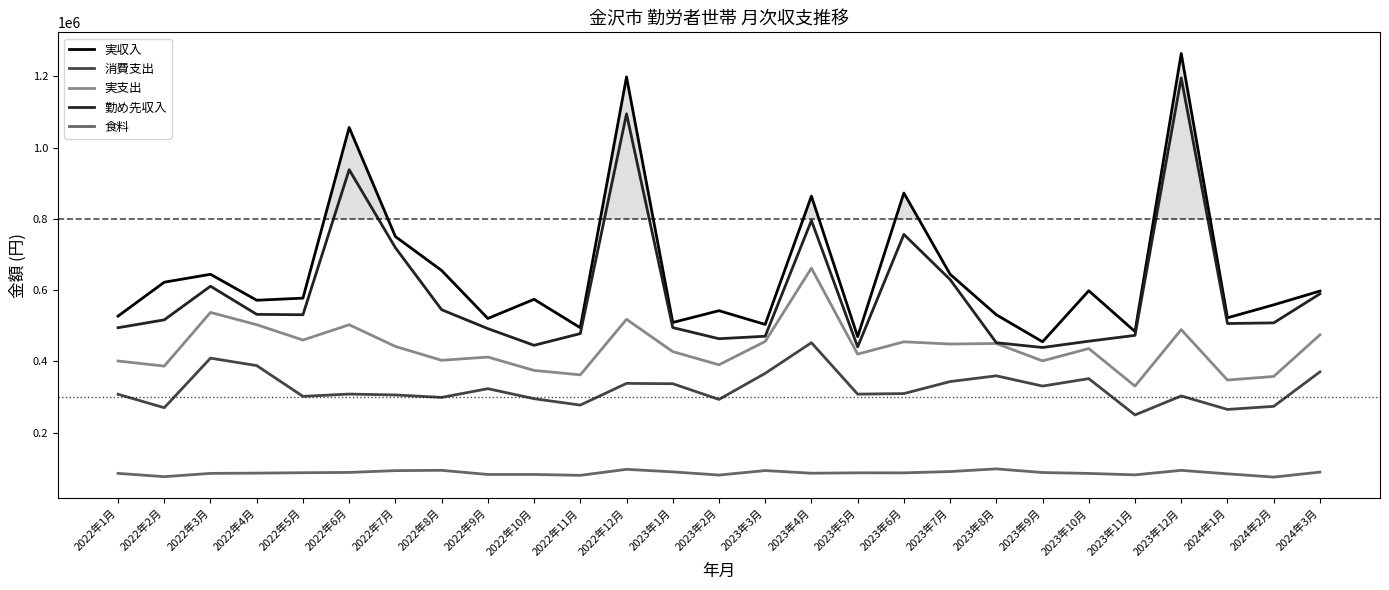

What is the minimum value for 勤め先収入?

439195